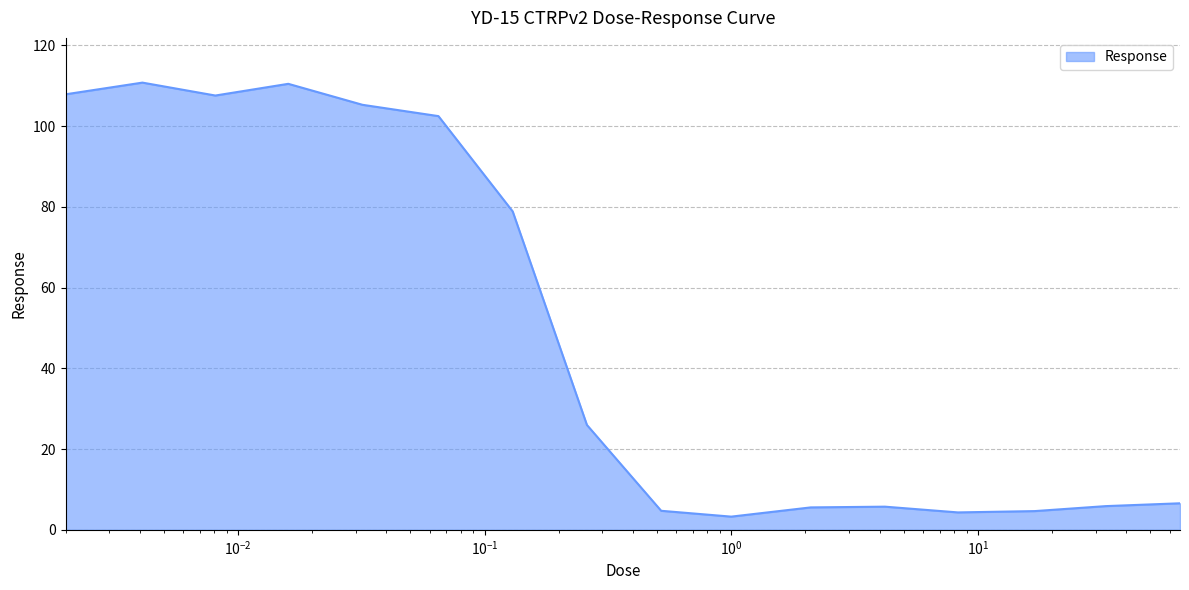

What is the minimum value shown in the chart?

3.3